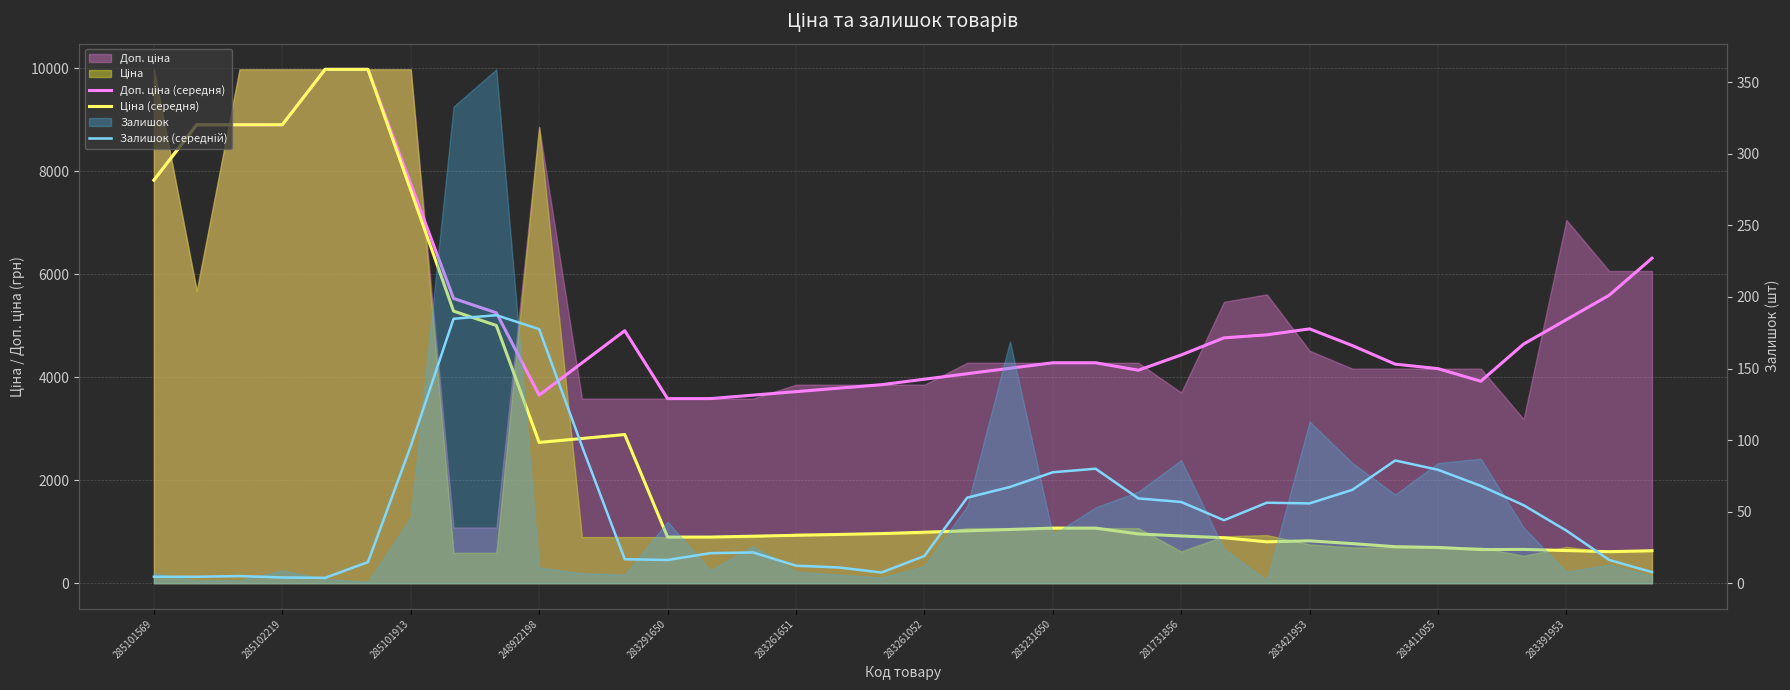

Reading left to right, extract all data points from this chart.

Доп. ціна (середня): 7824.4	8899.7	8899.7	8899.7	9975.0	9975.0	7751.7	5528.3	5248.7	3650.9	4276.4	4901.9	3583.6	3583.6	3651.2	3718.8	3786.4	3854.0	3960.3	4066.6	4172.8	4279.1	4279.1	4134.8	4430.6	4762.7	4821.2	4937.1	4612.9	4252.5	4165.6	3921.1	4642.5	5116.4	5590.3	6308.7
Ціна (середня): 7824.4	8899.7	8899.7	8899.7	9975.0	9975.0	7628.7	5282.4	5002.9	2733.1	2809.6	2886.1	895.9	895.9	912.8	929.7	946.6	963.5	990.1	1016.6	1043.2	1069.8	1069.8	956.6	916.7	882.9	803.5	822.9	768.8	708.7	694.3	653.5	656.2	634.2	612.2	630.9
Залишок (середній): 4.5	4.5	5.0	4.0	3.8	14.8	95.8	184.8	187.2	177.5	95.8	16.8	16.2	21.0	21.5	12.2	11.0	7.5	19.0	59.8	67.2	77.5	80.0	59.2	56.8	44.0	56.2	55.8	65.2	85.8	79.2	68.0	54.5	36.8	16.2	7.8